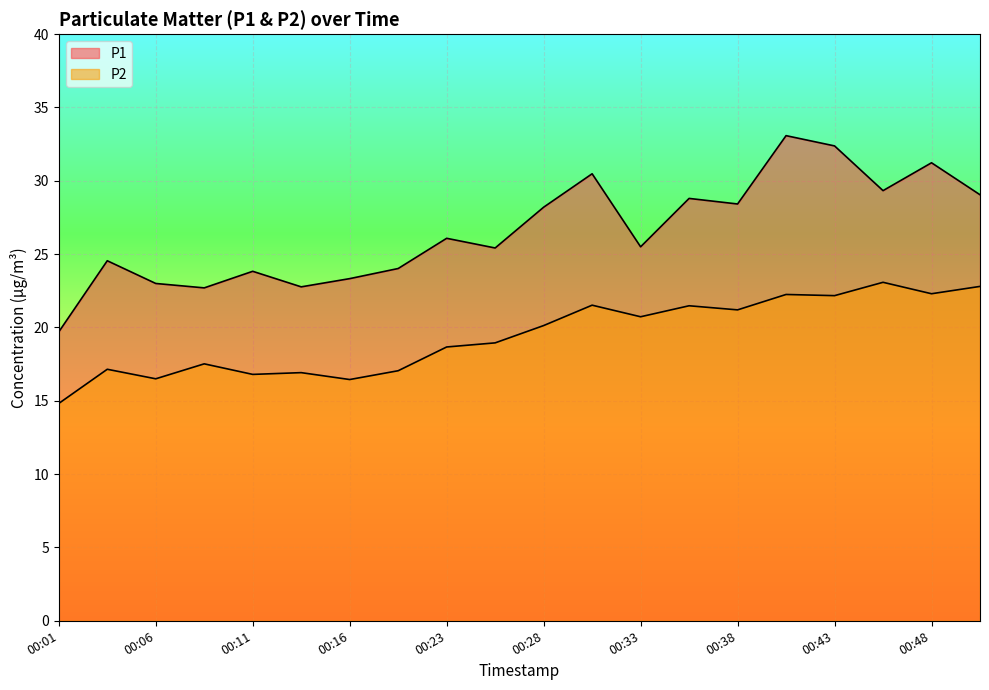

Which series has the largest range (max minus min)?

P1